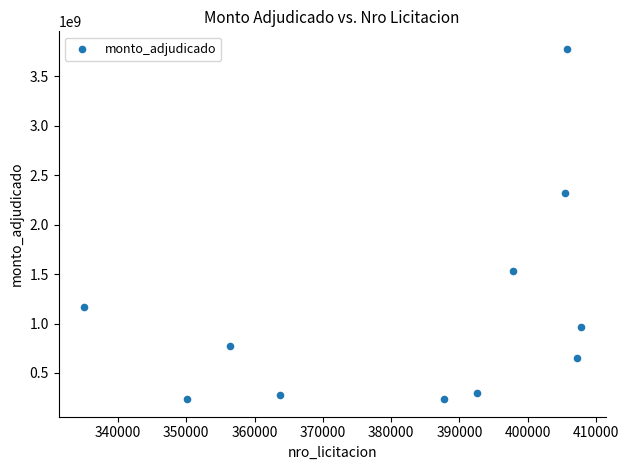

What is the range of X values (max minus min)?

72827